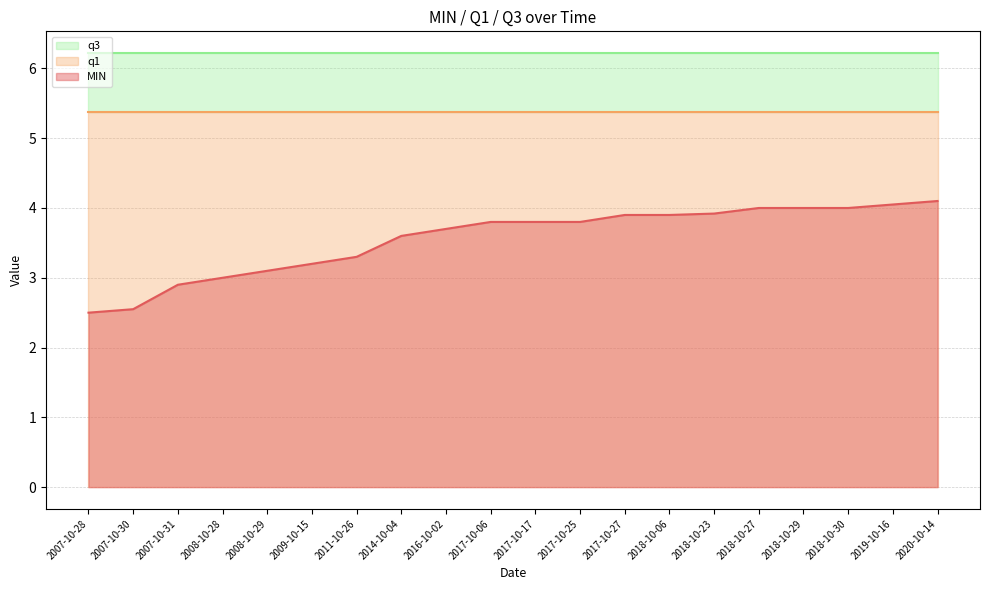

Between 2008-10-29 and 2017-10-27, which is larger?

2017-10-27